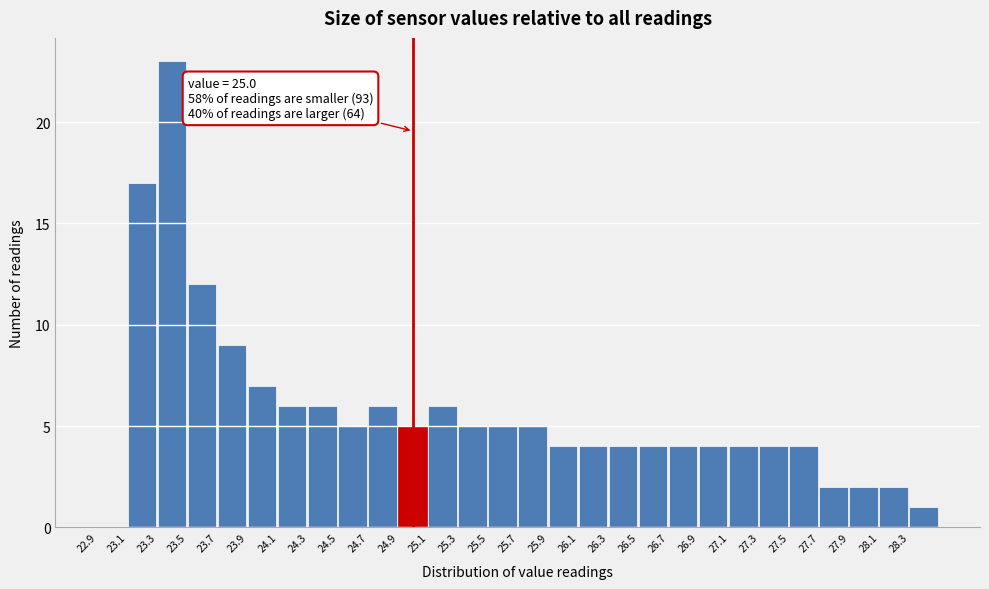

Over which range of the x-axis is the bar tallest?

23.3 to 23.5